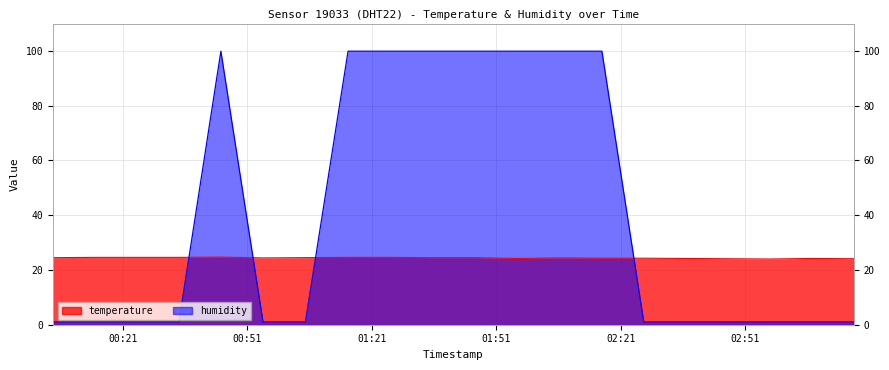

Where is the first local maximum for humidity?

2023-08-20T00:44:38